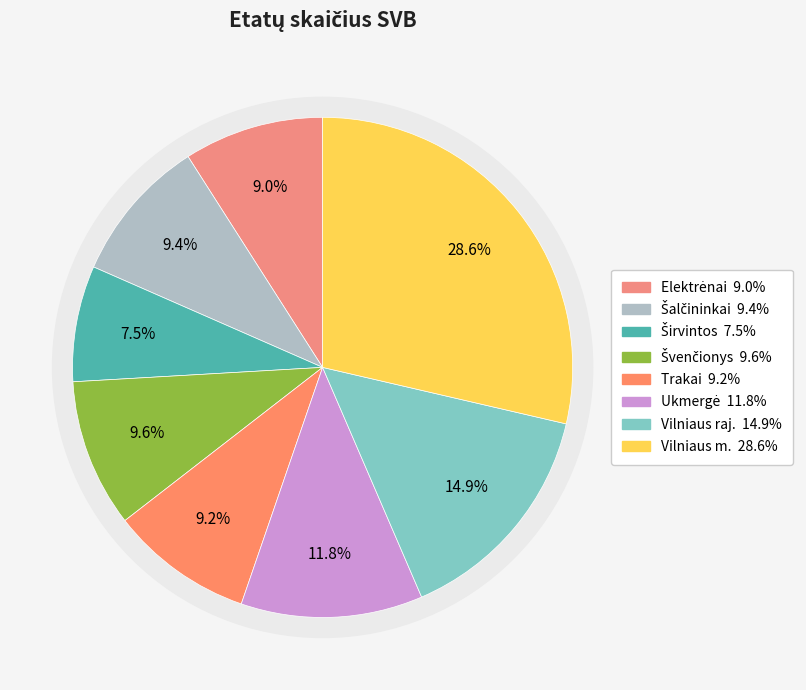

What is the ratio of the value at Vilniaus m. to the value at Ukmergė?

2.4